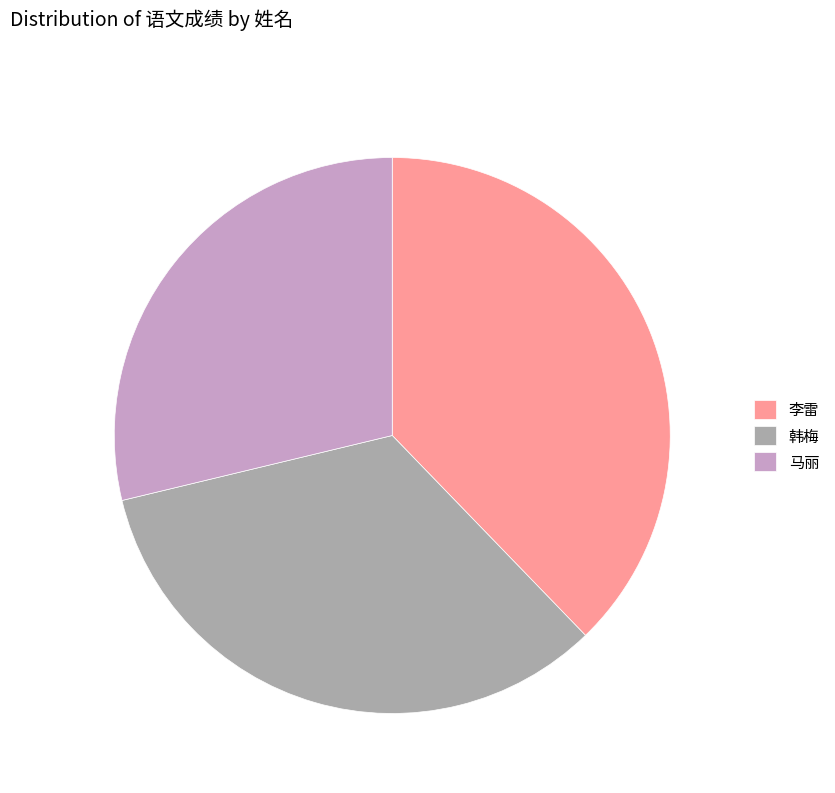

What is the largest slice in the pie chart?

李雷